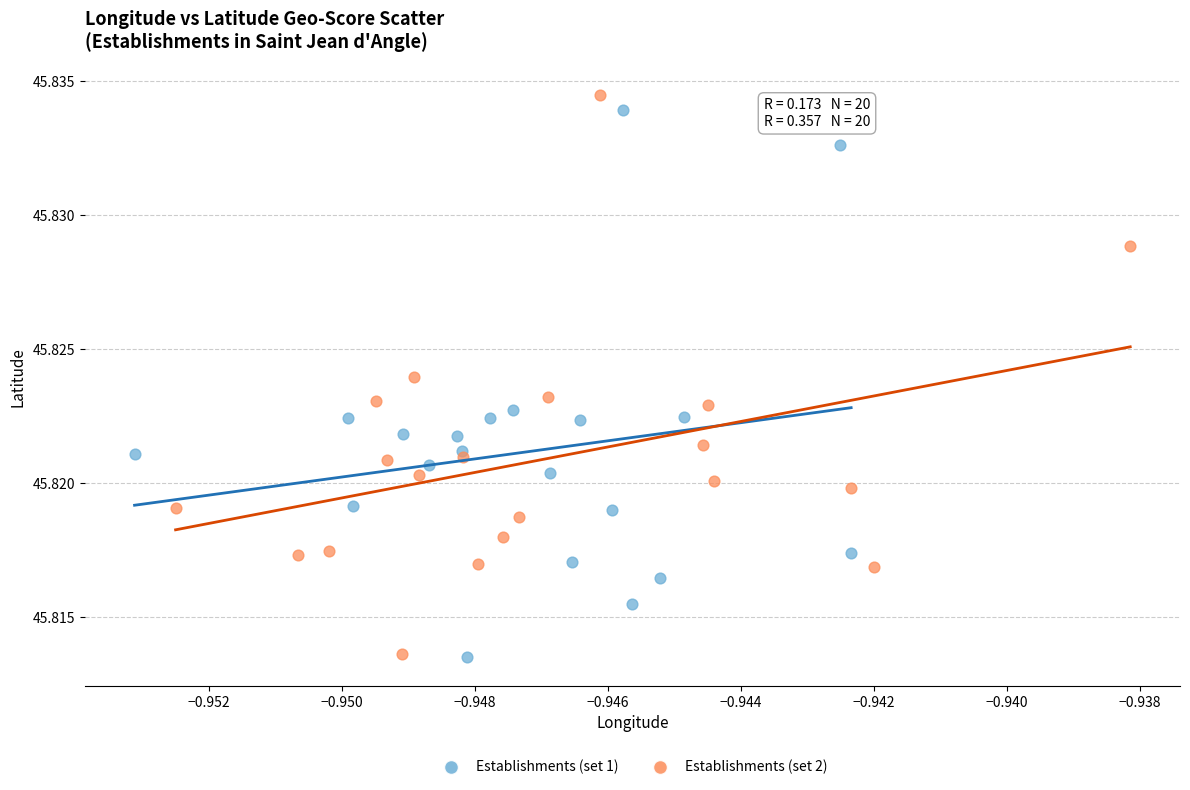

Which series has the widest spread of Y values?

Establishments (set 2)